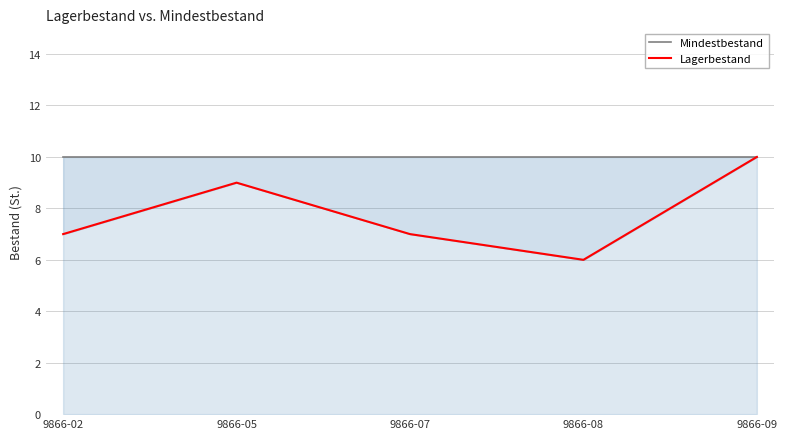

True or false: Mindestbestand and Lagerbestand cross at least once.

False